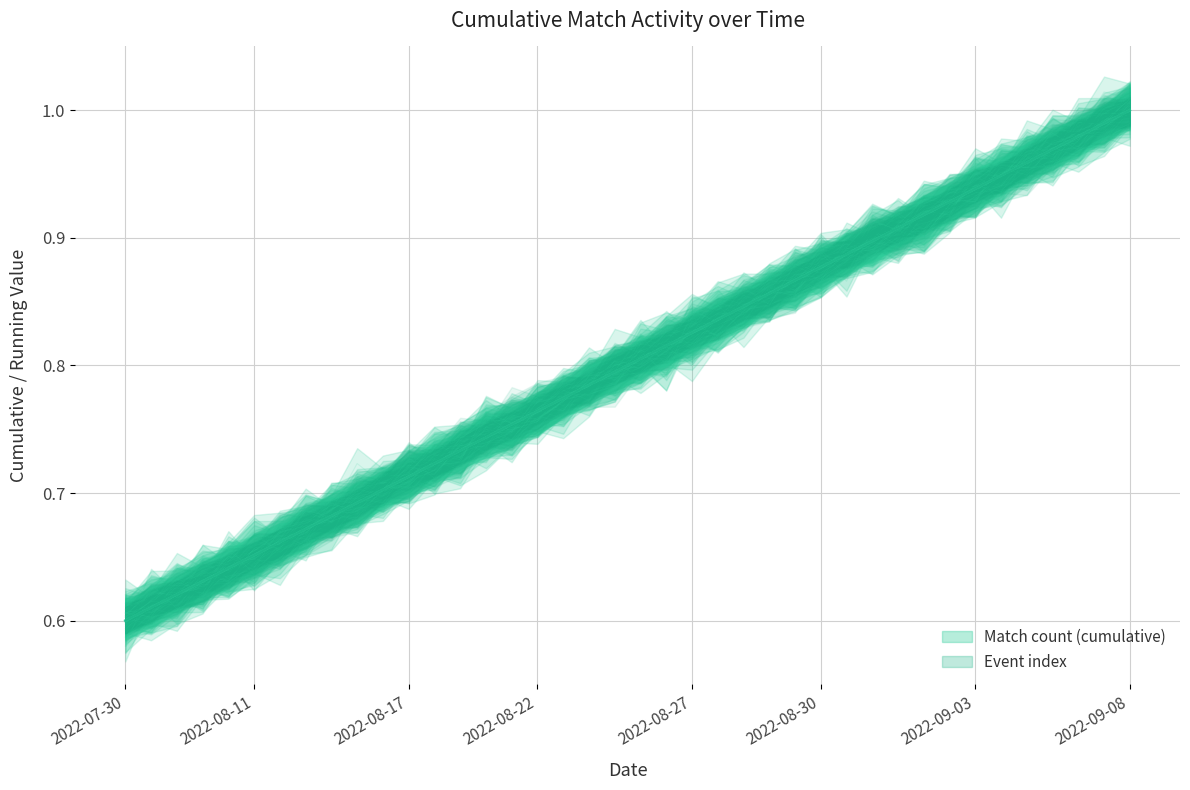

Which has a higher value, 2022-09-03 or 2022-08-16?

2022-09-03